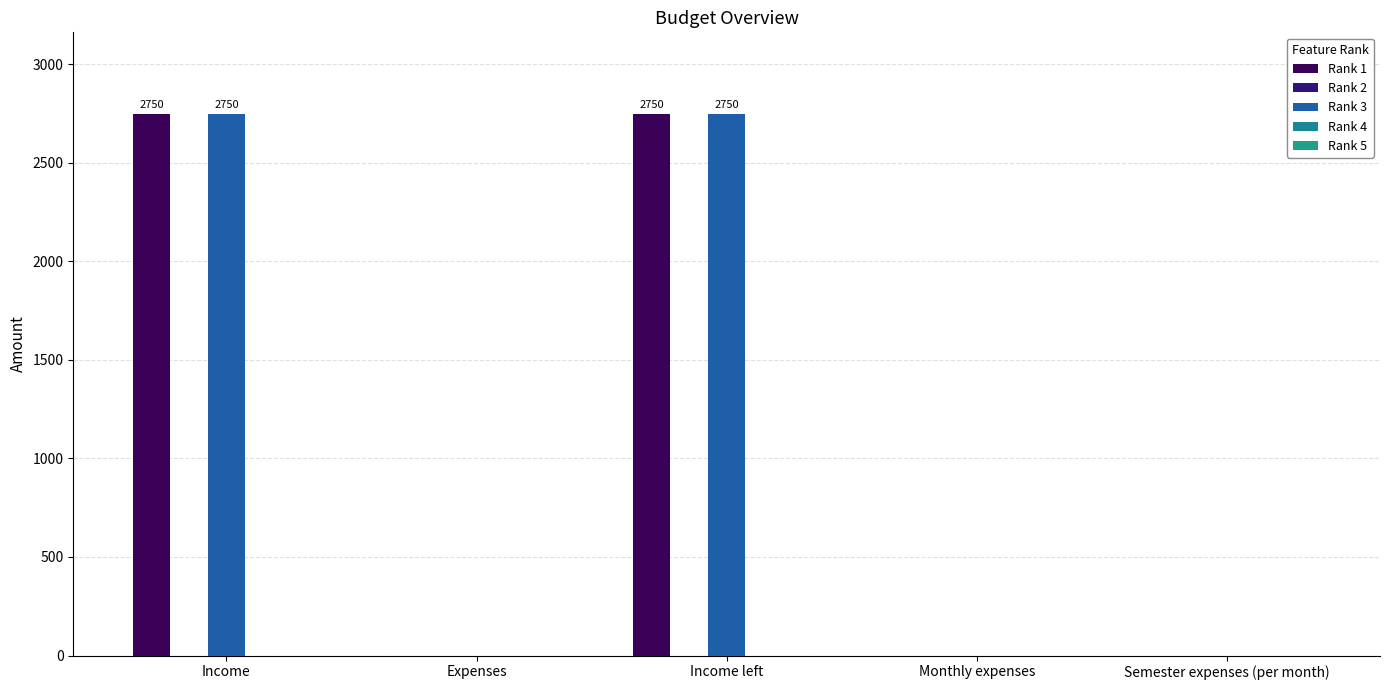

Count the number of categories in the chart.

5